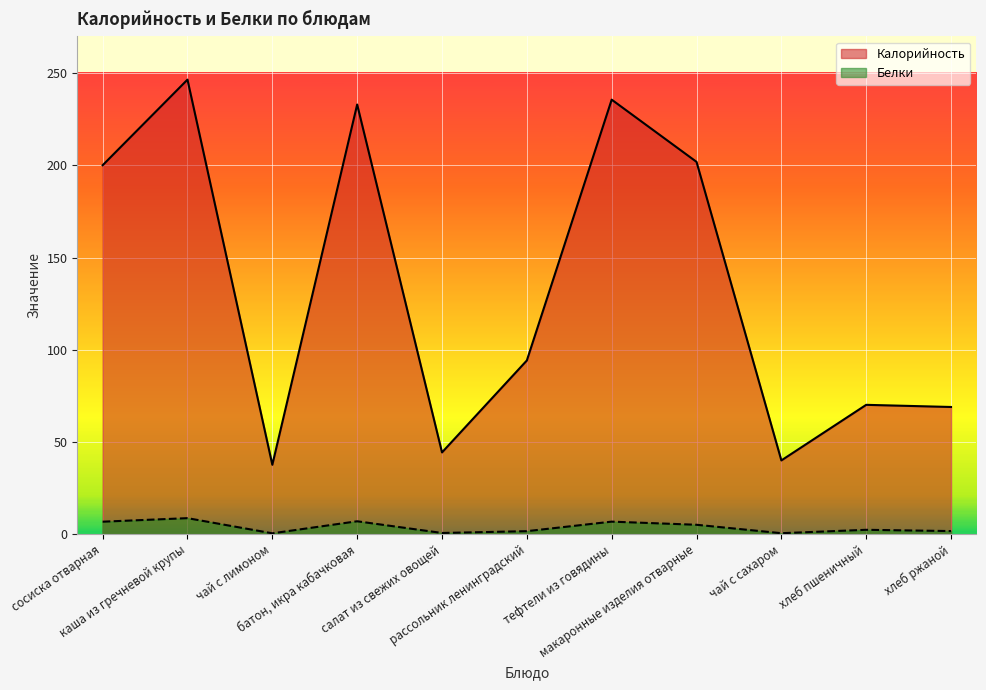

Reading left to right, what are all the values shown in this chart?

Калорийность: 200.1	246.5	37.6	233.0	44.3	94.2	235.6	201.9	40.0	70.1	69.0
Белки: 6.8	8.7	0.5	7.0	0.7	1.6	6.8	5.1	0.5	2.4	1.7